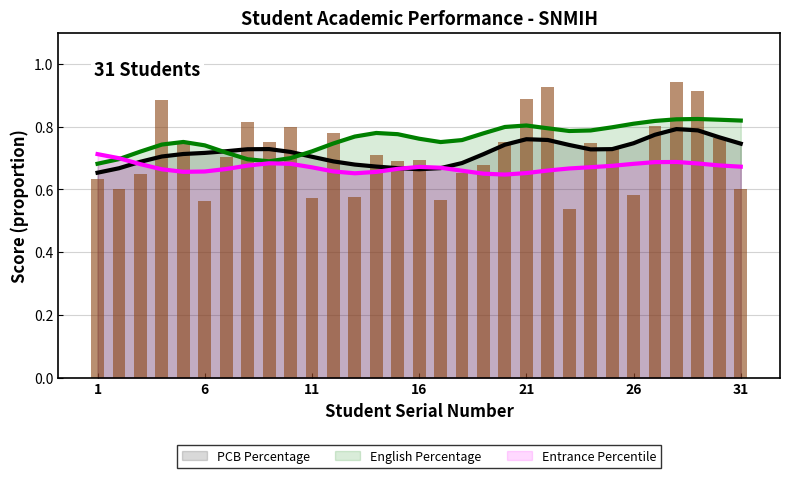

Rank the categories by PCB Percentage value from lowest to highest.

23, 6, 17, 11, 13, 26, 2, 31, 1, 3, 18, 19, 15, 16, 7, 14, 25, 24, 5, 9, 20, 30, 12, 10, 27, 8, 4, 21, 29, 22, 28